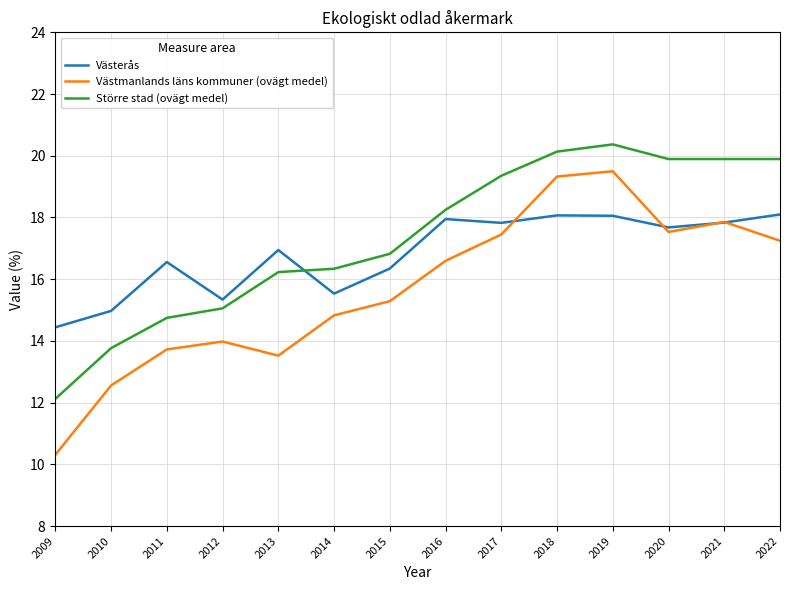

Reading left to right, extract all data points from this chart.

Västerås: 2009=14.4	2010=15.0	2011=16.6	2012=15.3	2013=16.9	2014=15.5	2015=16.3	2016=17.9	2017=17.8	2018=18.1	2019=18.1	2020=17.7	2021=17.8	2022=18.1
Västmanlands läns kommuner (ovägt medel): 2009=10.3	2010=12.6	2011=13.7	2012=14.0	2013=13.5	2014=14.8	2015=15.3	2016=16.6	2017=17.4	2018=19.3	2019=19.5	2020=17.5	2021=17.9	2022=17.2
Större stad (ovägt medel): 2009=12.1	2010=13.8	2011=14.7	2012=15.1	2013=16.2	2014=16.3	2015=16.8	2016=18.2	2017=19.4	2018=20.1	2019=20.4	2020=19.9	2021=19.9	2022=19.9